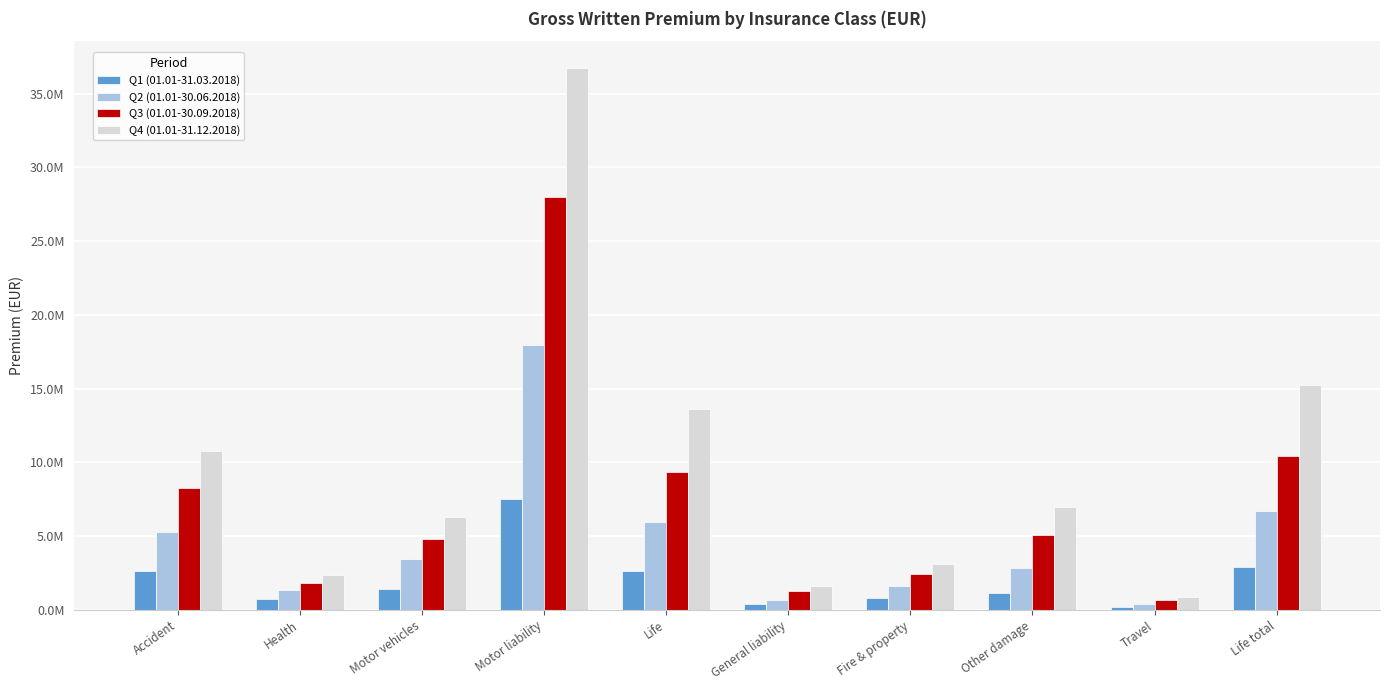

Which series has the largest total across all categories?

Q4 (01.01-31.12.2018)